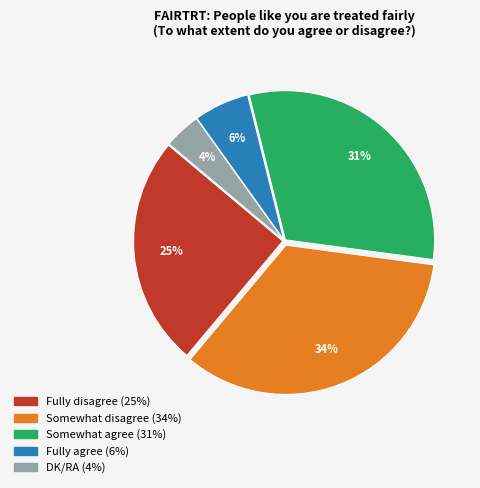

Does any single category account for the majority?

No